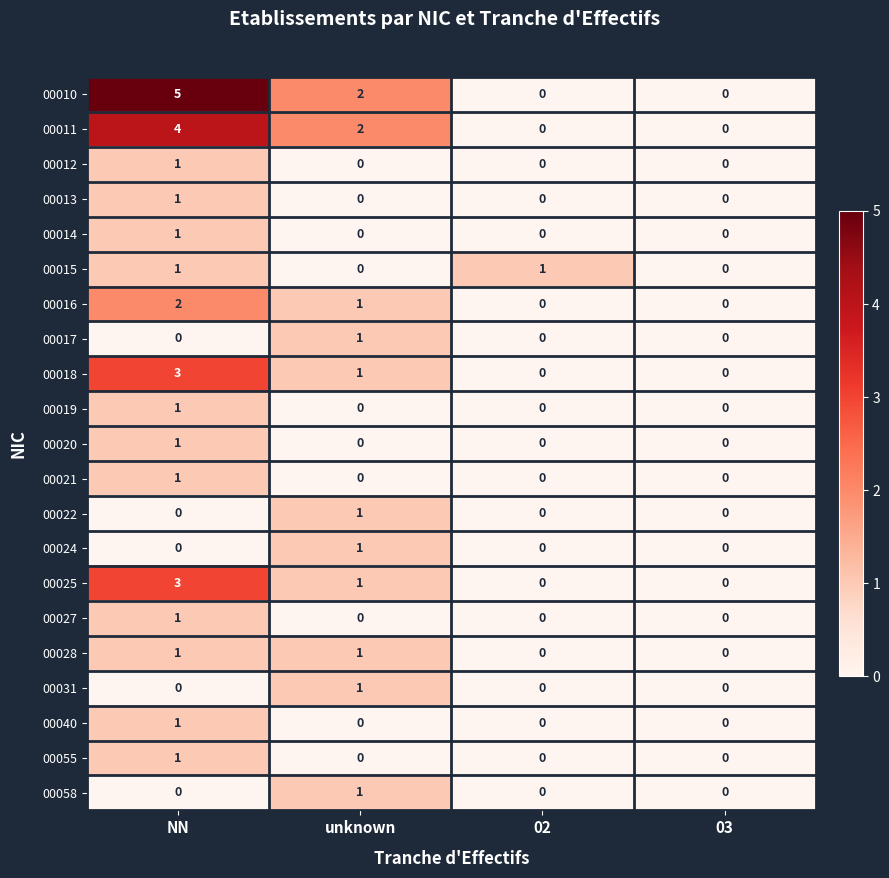

The value of 00028 at unknown is 1. True or false?

True